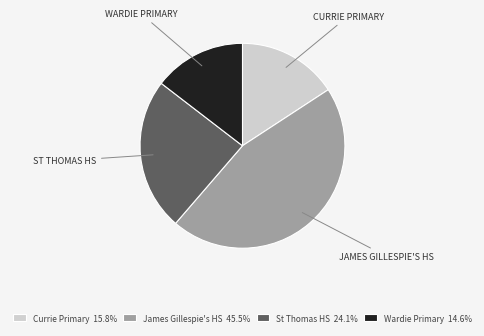

Is there any slice that represents more than half of the pie?

No